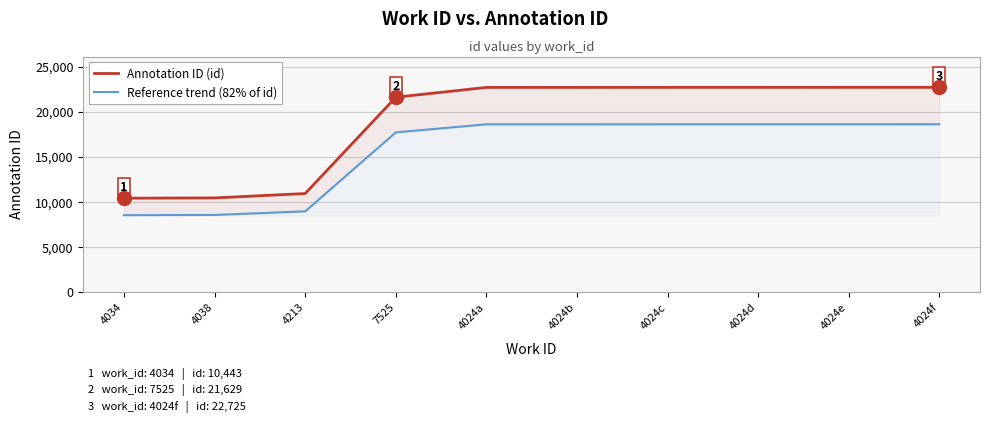

What position from the left is 7525?

4